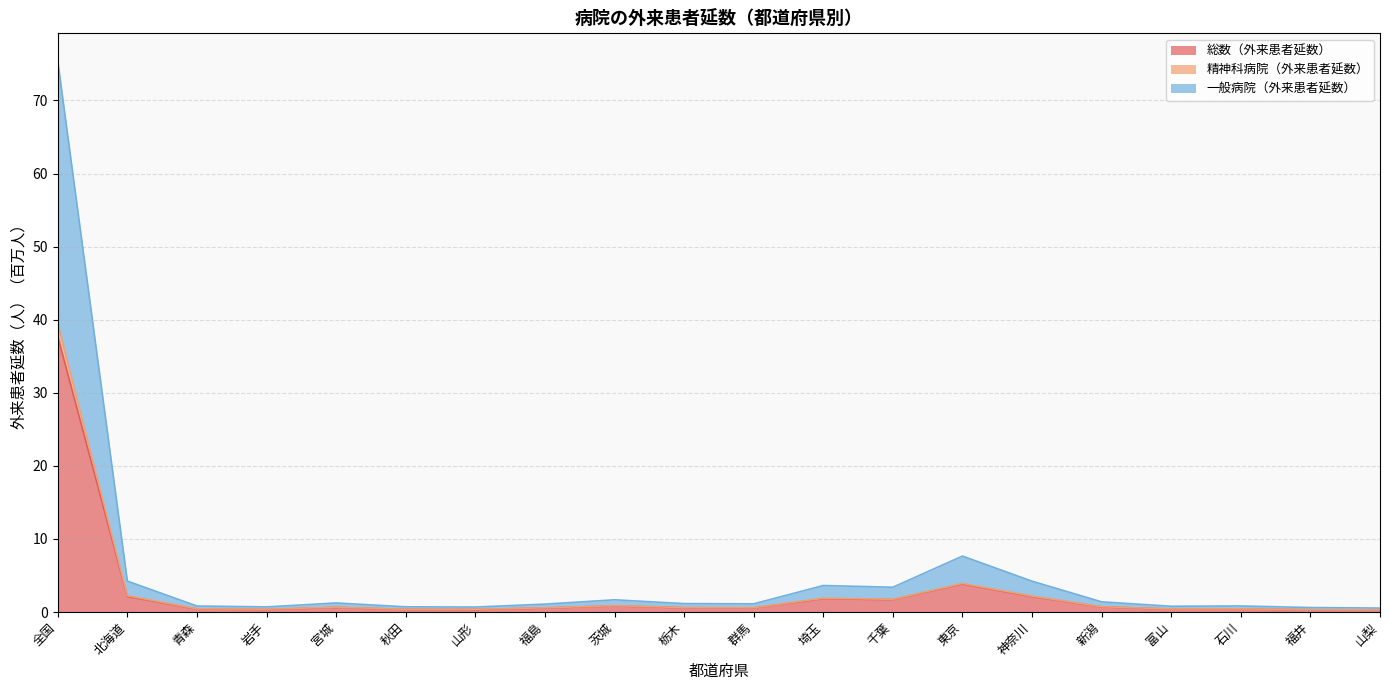

What is the minimum value for 一般病院（外来患者延数）?

0.5